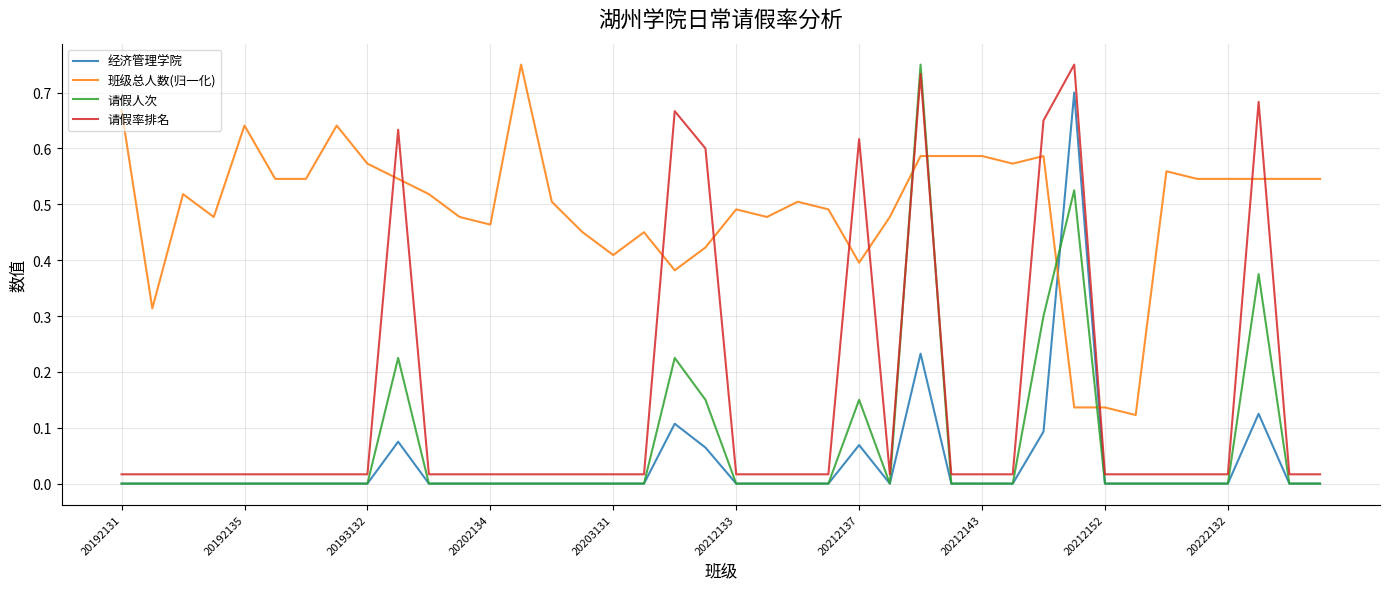

Which series has the largest total across all categories?

班级总人数(归一化)